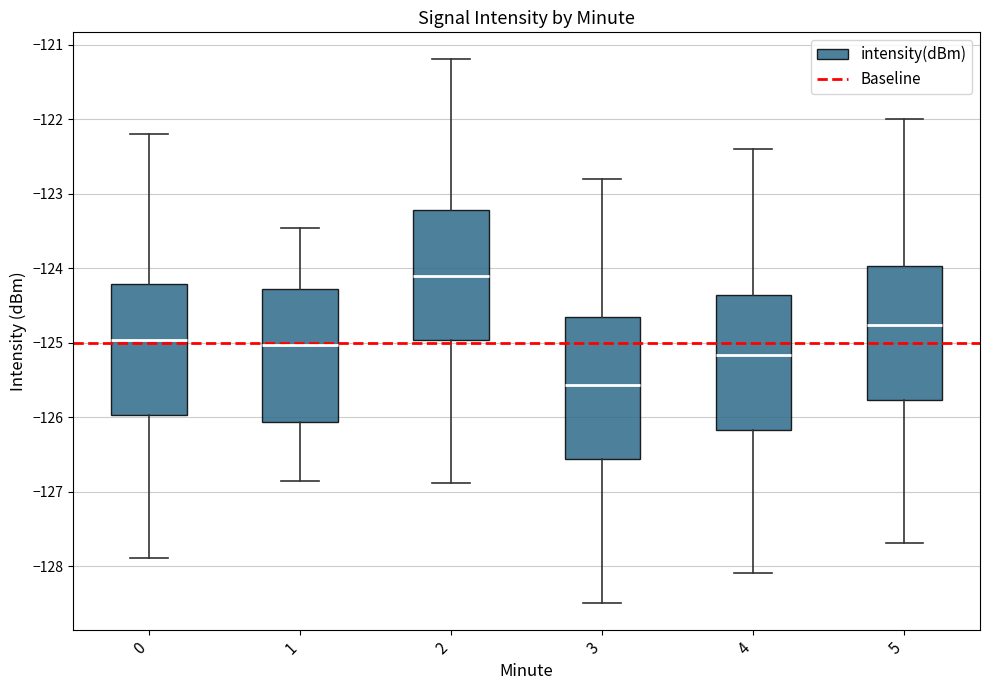

Where is the upper edge of the box at x = 3 on the y-axis? The values are not printed on the chart, so give them approximately, as read against the axis.

-124.7